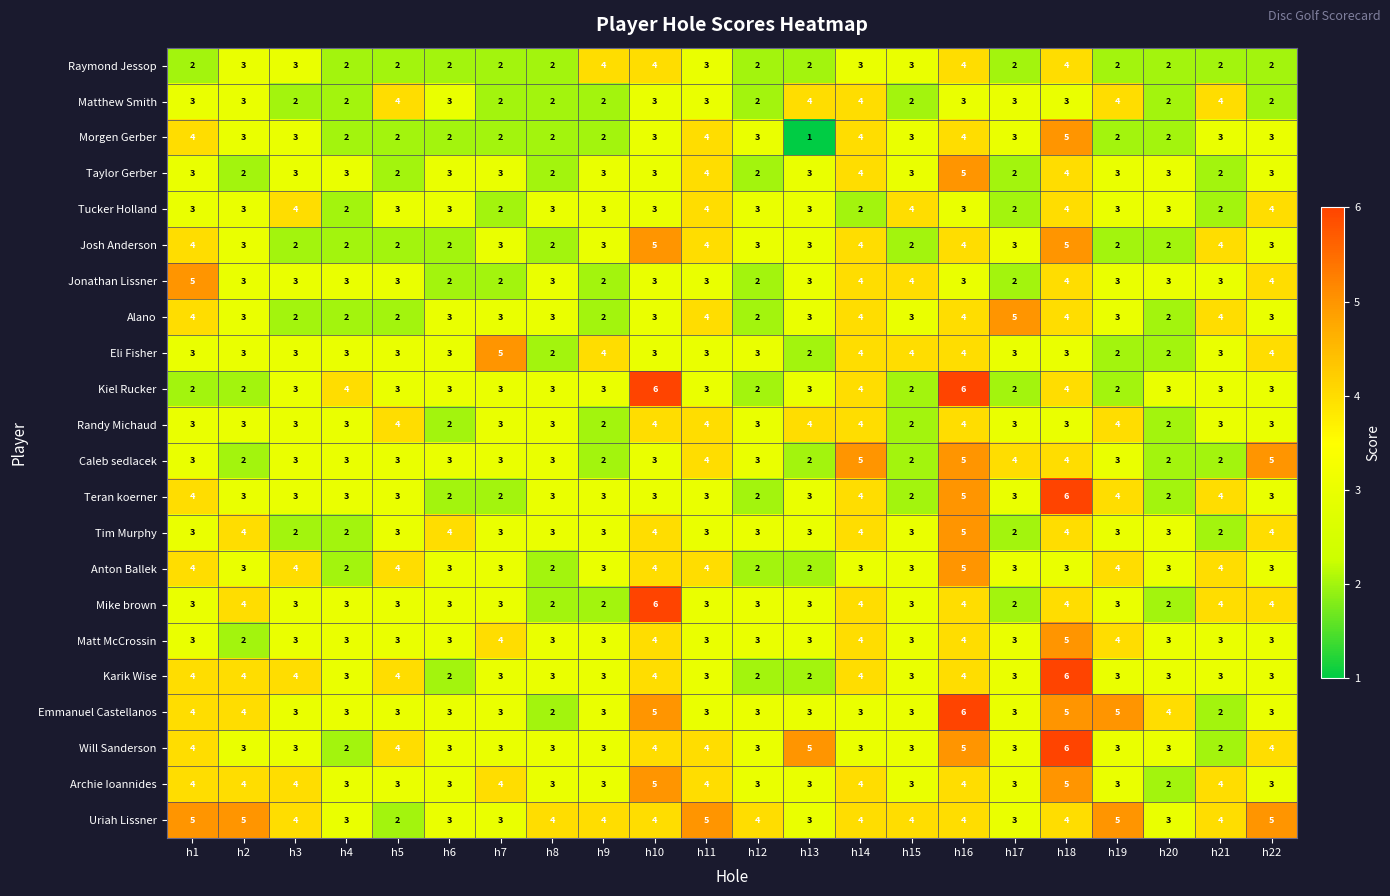

What is the greatest value displayed?

6